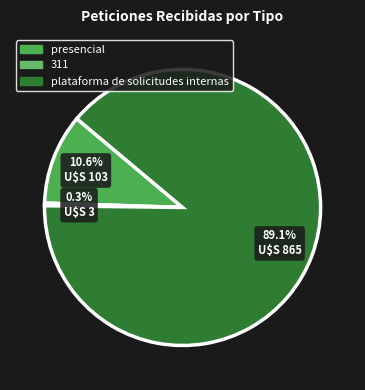

What is the ratio of the value at presencial to the value at plataforma de solicitudes internas?

0.1